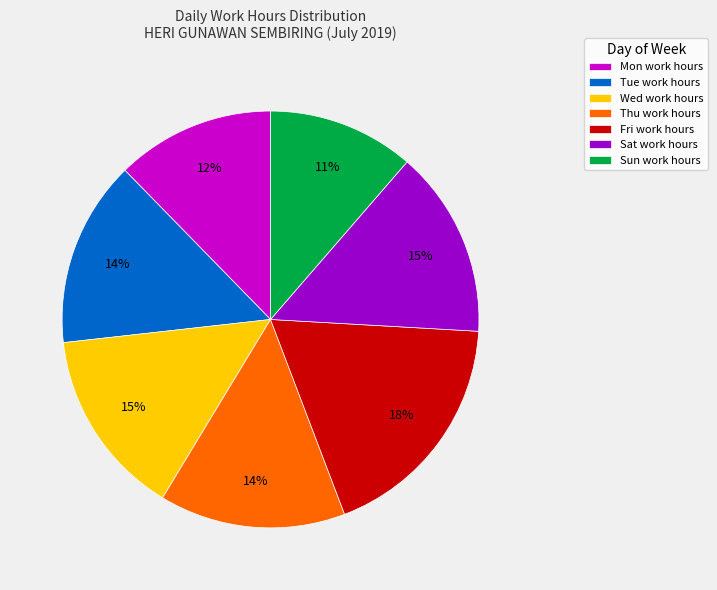

Which slice is the largest?

Fri